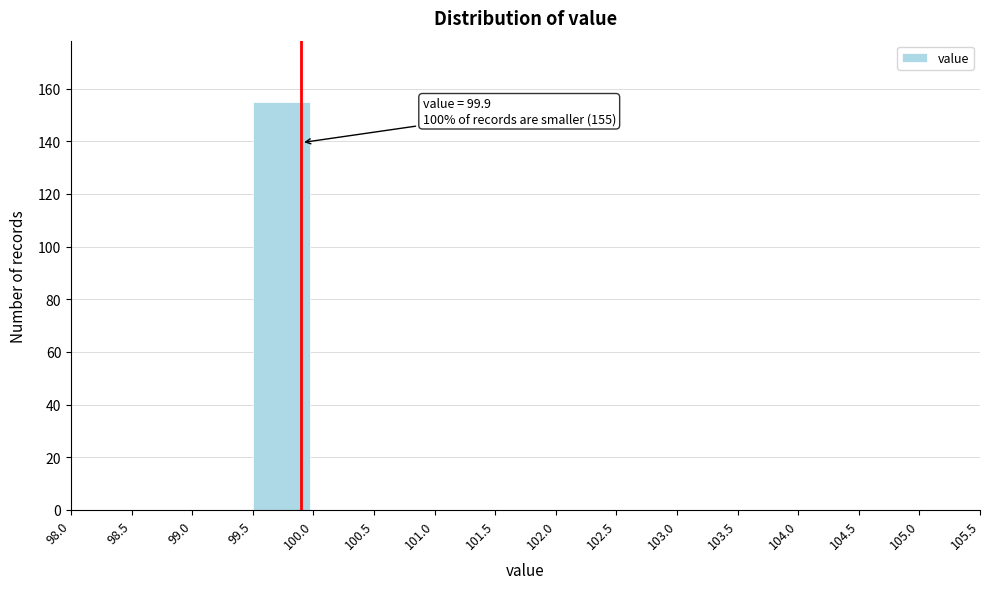

Which range on the x-axis has the tallest bar?

99.5 to 100.0